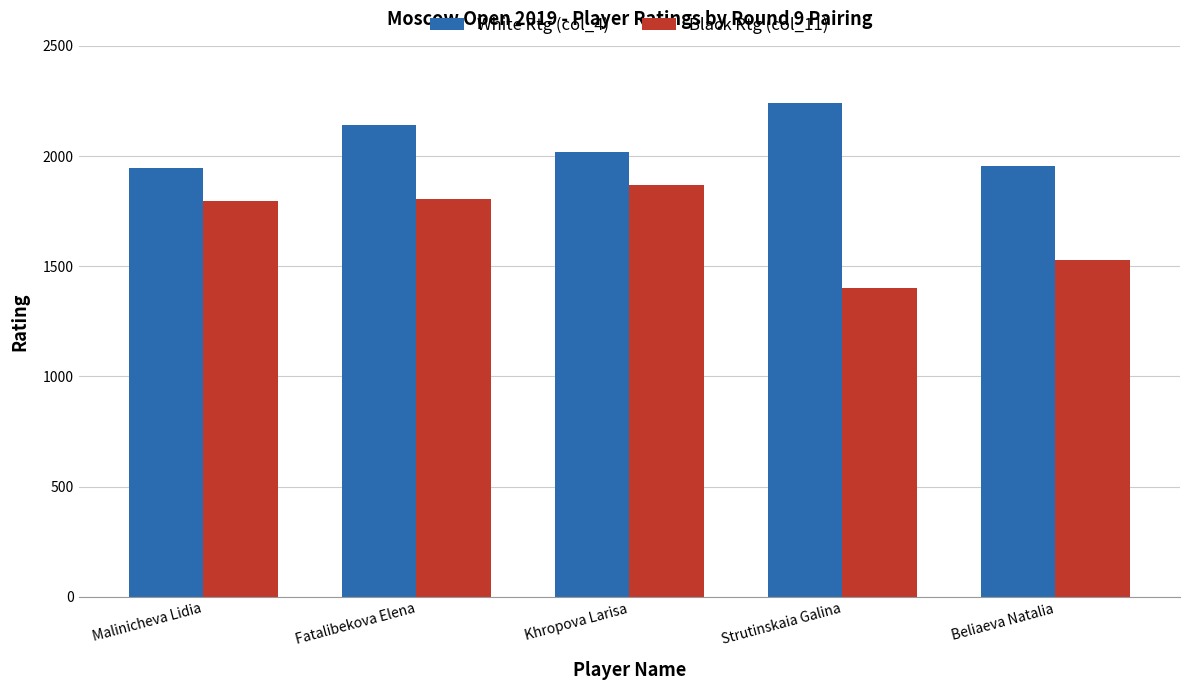

How many data points does each series have?

5